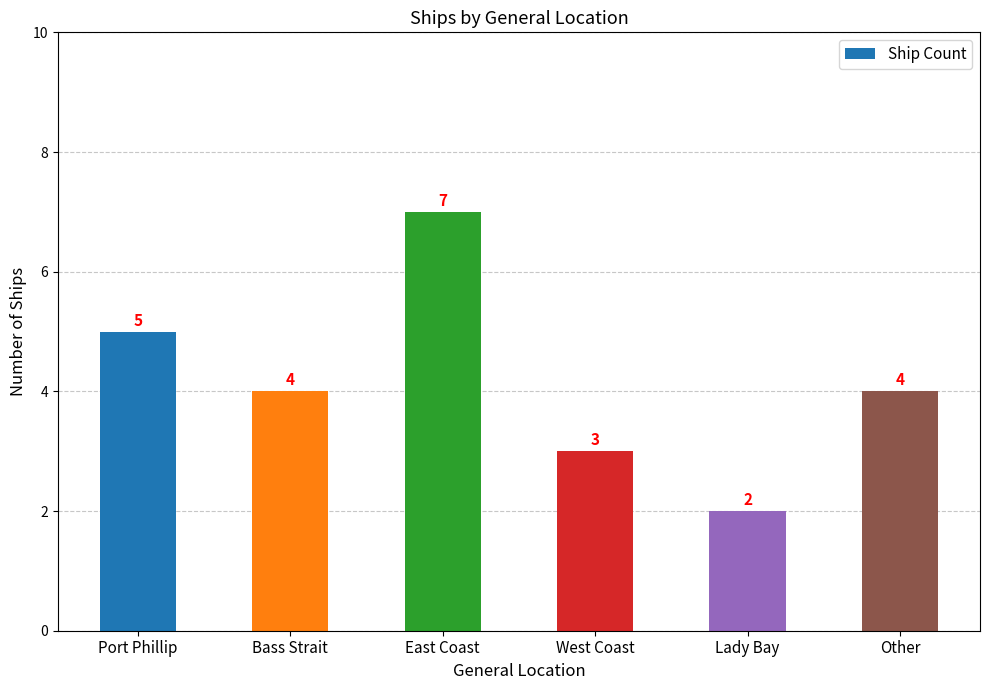

Read the value at East Coast.

7